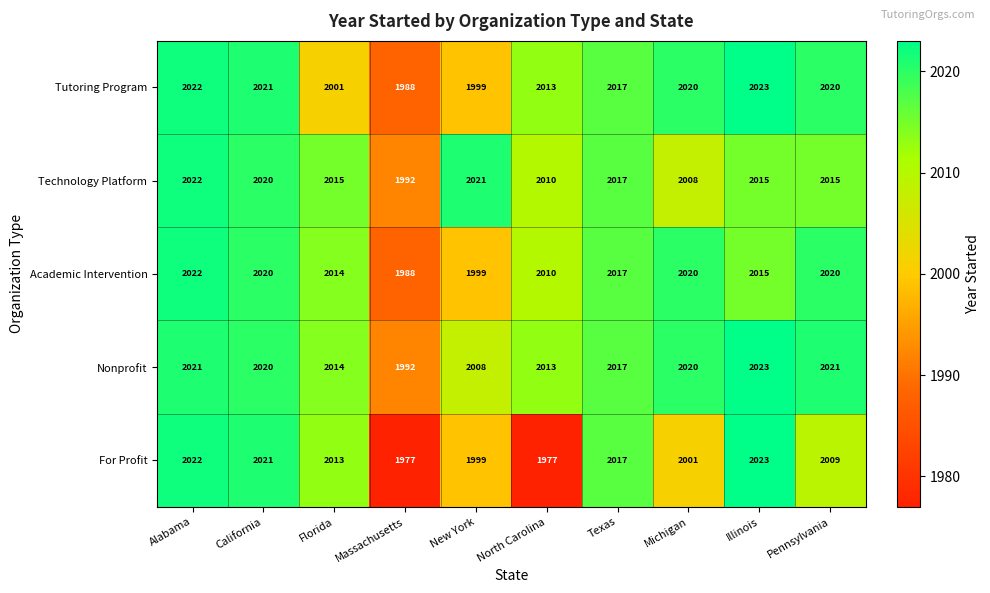

What is the greatest value displayed?

2023